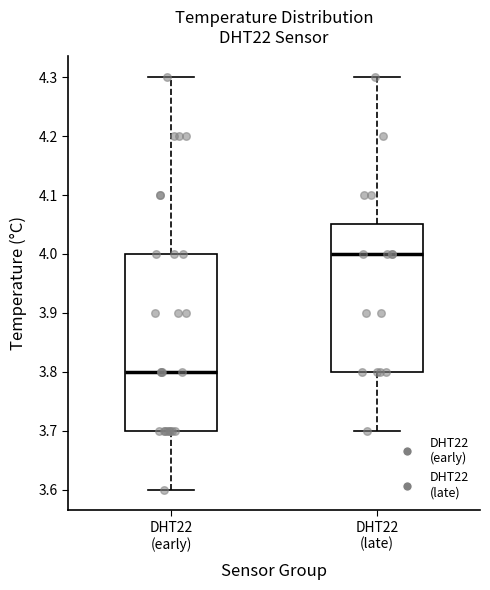

Reading left to right, transcribe this box plot: for each box, give where its median line is, the range the box spans, and where its two whiskers end, as read against the y-axis. The values are not printed on the chart, so give them approximately, as read against the axis.

DHT22 (early): median 3.80, box 3.70 to 4.00, whiskers 3.60 to 4.30
DHT22 (late): median 4.00, box 3.80 to 4.05, whiskers 3.70 to 4.30